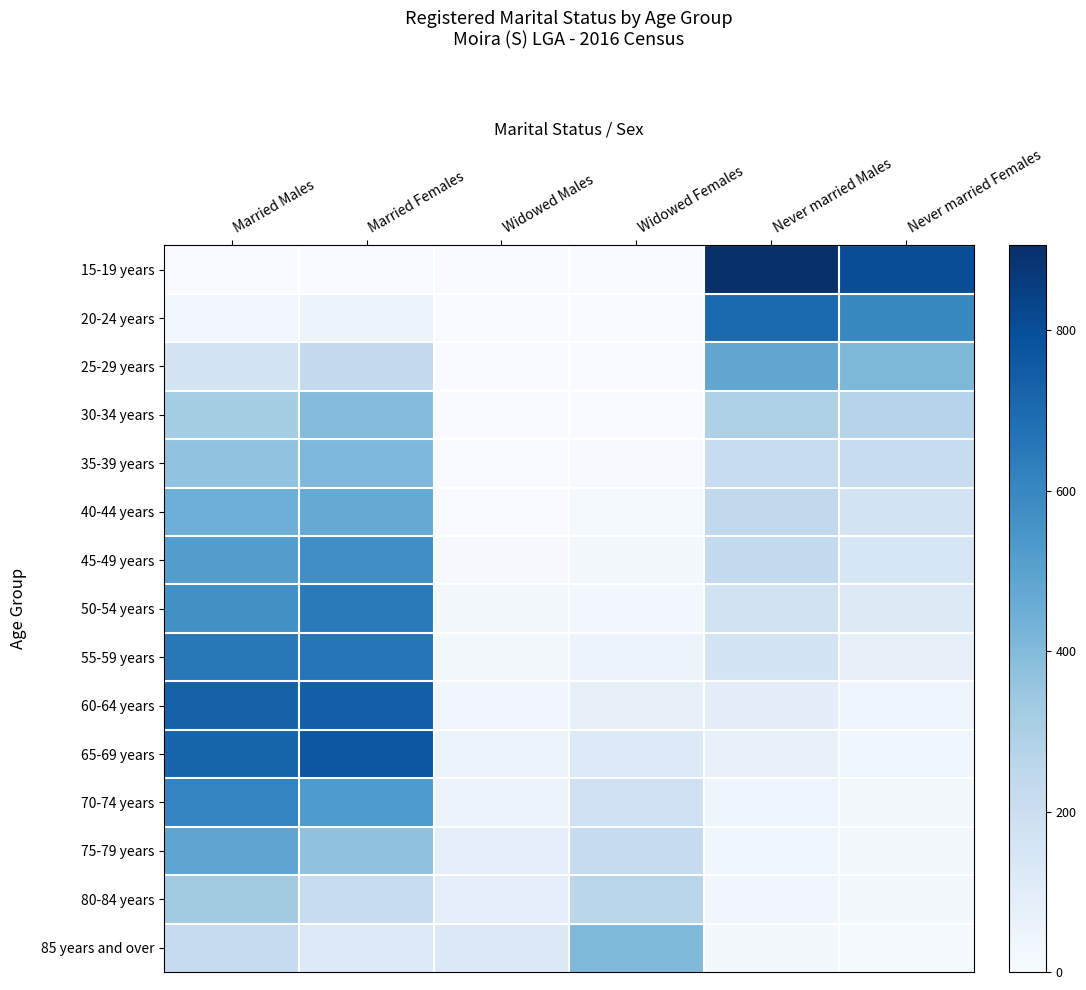

Rank the series at Married Males from lowest to highest value.

15-19 years, 20-24 years, 25-29 years, 85 years and over, 30-34 years, 80-84 years, 35-39 years, 40-44 years, 75-79 years, 45-49 years, 50-54 years, 70-74 years, 55-59 years, 65-69 years, 60-64 years